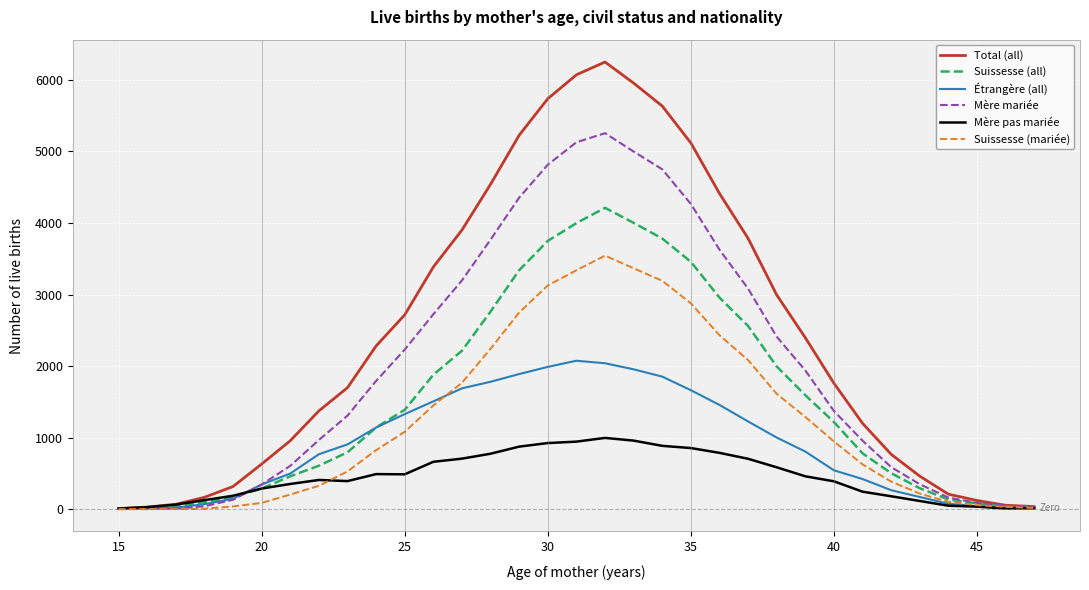

Which series has the largest range (max minus min)?

Total (all)